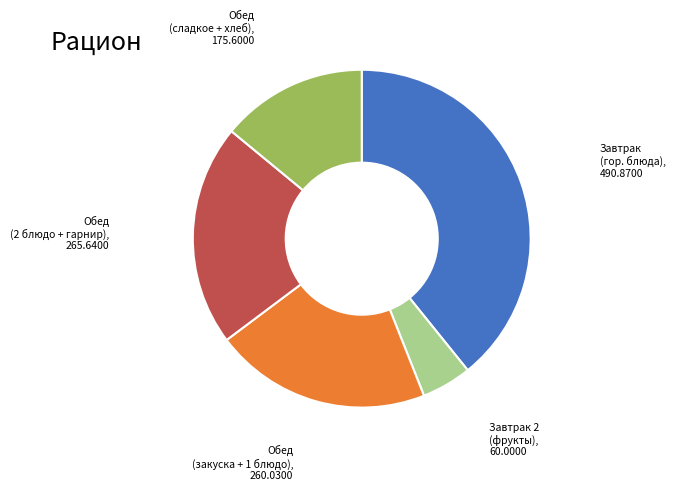

Is there any slice that represents more than half of the pie?

No